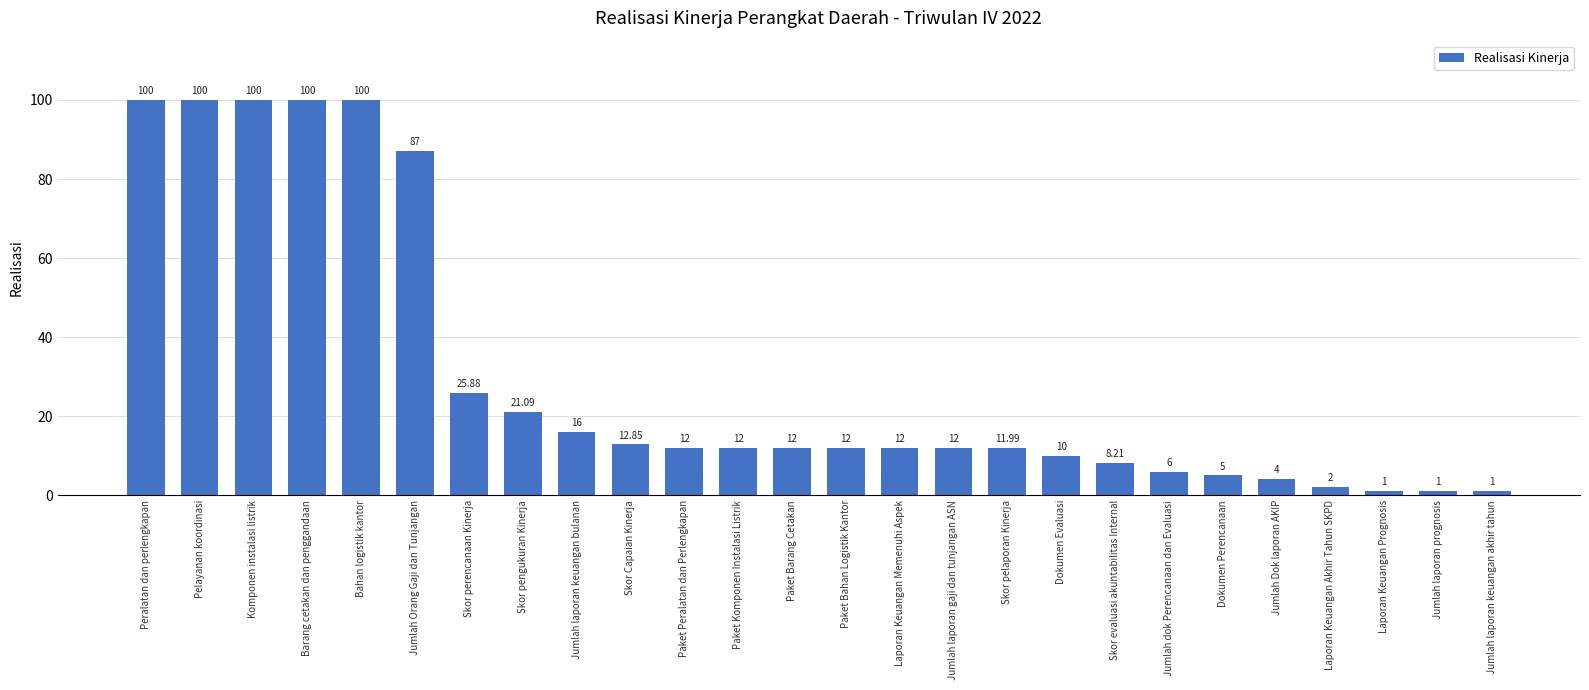

What is the label of the 25th bar from the left?

Jumlah laporan prognosis